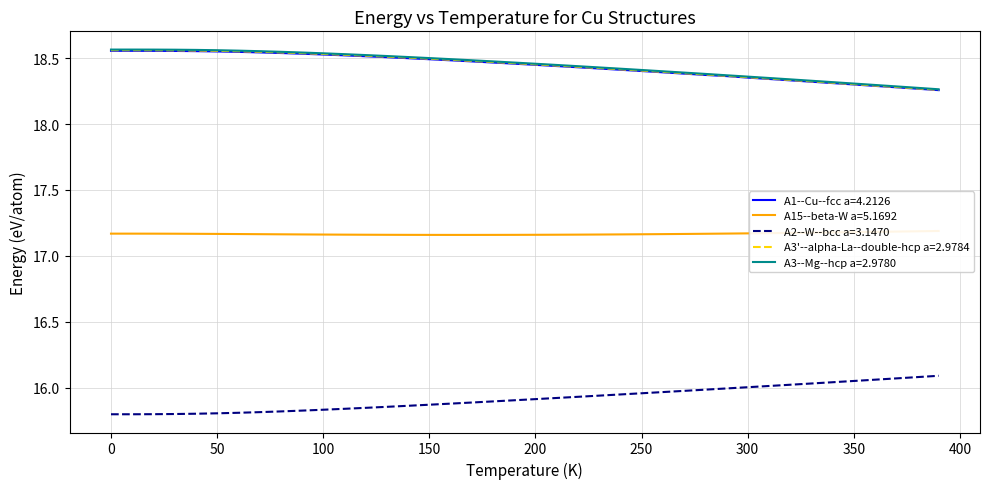

True or false: A2--W--bcc a=3.1470 and A3--Mg--hcp a=2.9780 intersect in this chart.

False